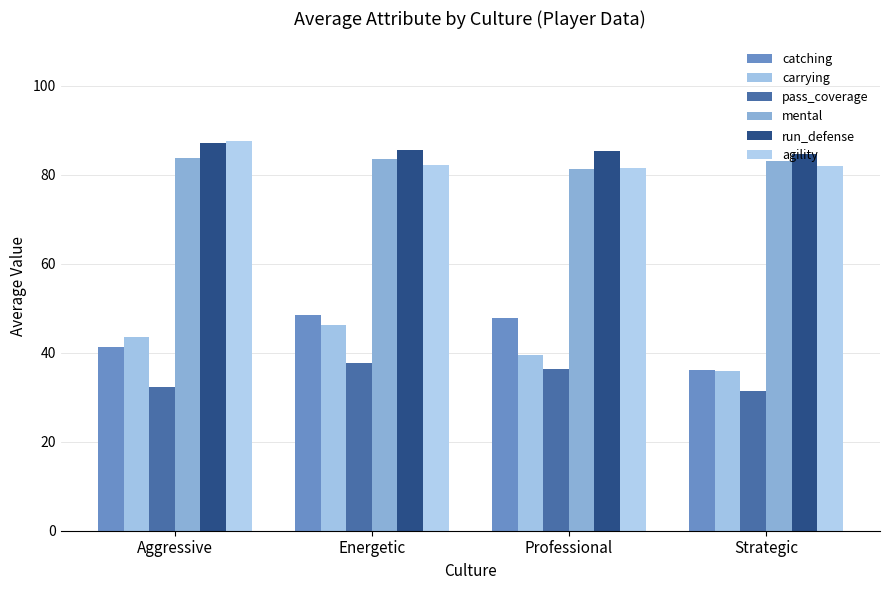

Reading left to right, extract all data points from this chart.

catching: Aggressive=41.3	Energetic=48.6	Professional=47.8	Strategic=36.2
carrying: Aggressive=43.6	Energetic=46.2	Professional=39.5	Strategic=35.9
pass_coverage: Aggressive=32.4	Energetic=37.7	Professional=36.4	Strategic=31.3
mental: Aggressive=83.8	Energetic=83.5	Professional=81.3	Strategic=83.2
run_defense: Aggressive=87.1	Energetic=85.6	Professional=85.3	Strategic=84.6
agility: Aggressive=87.6	Energetic=82.2	Professional=81.6	Strategic=81.9